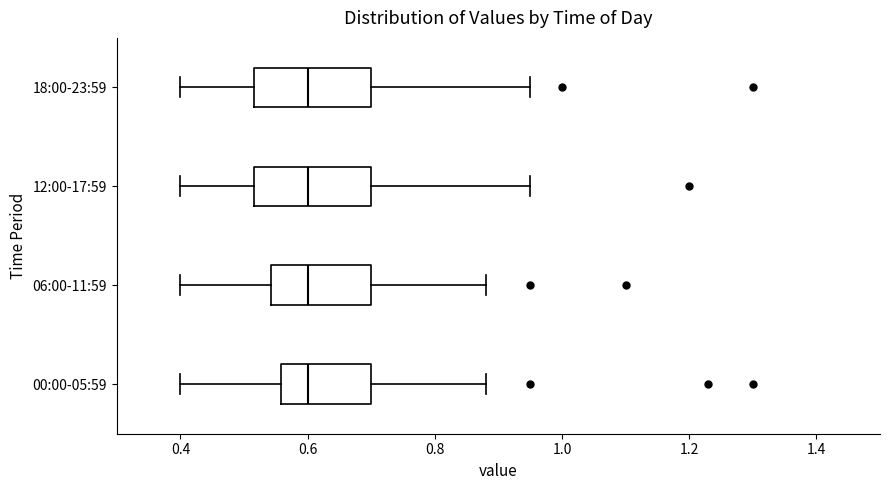

Where is the left edge of the box for 18:00-23:59 on the x-axis? The values are not printed on the chart, so give them approximately, as read against the axis.

0.52